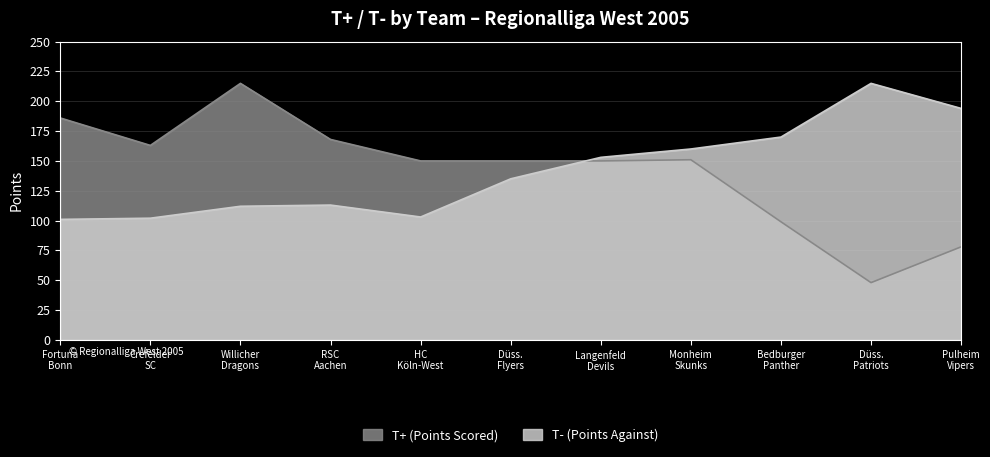

At which label is T- (Points Against) closest to 158?

Monheim
Skunks